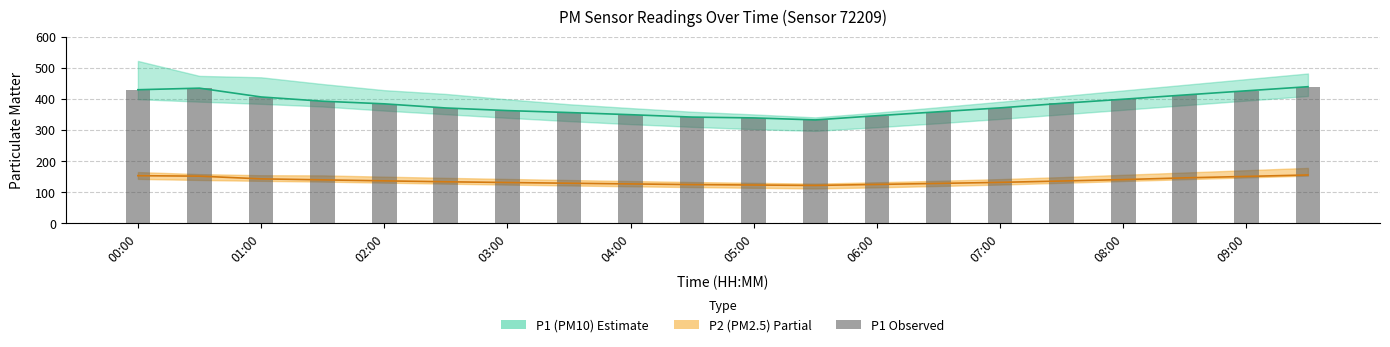

What is the ratio of the value at 19 to the value at 00:00?

1.0